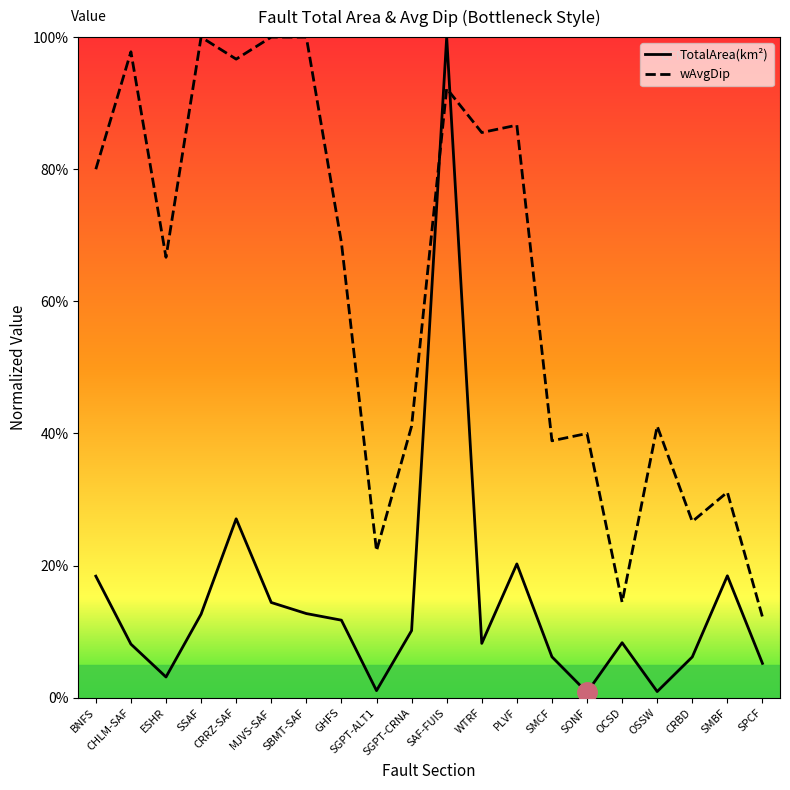

Count the number of data series in this chart.

2